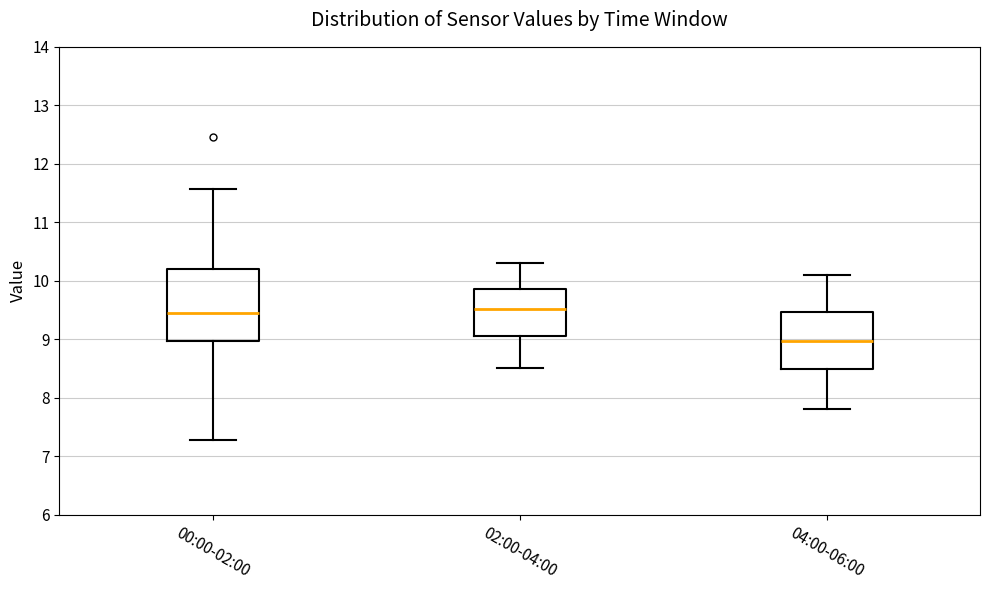

Comparing the boxes themselves (not the whiskers), which one is the tallest?

00:00-02:00